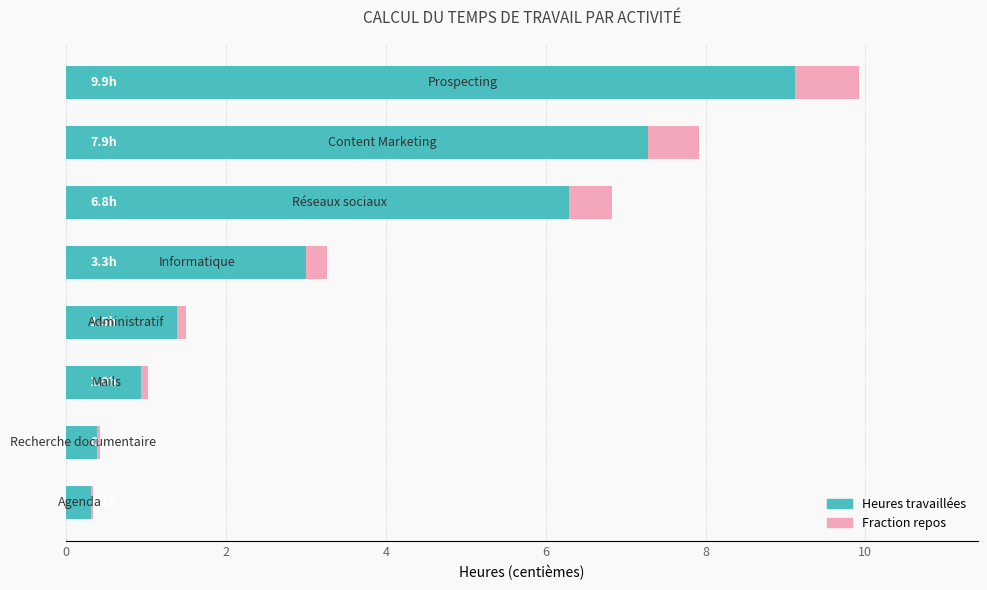

Is it true that Fraction repos equals 1.0 at 7?

False